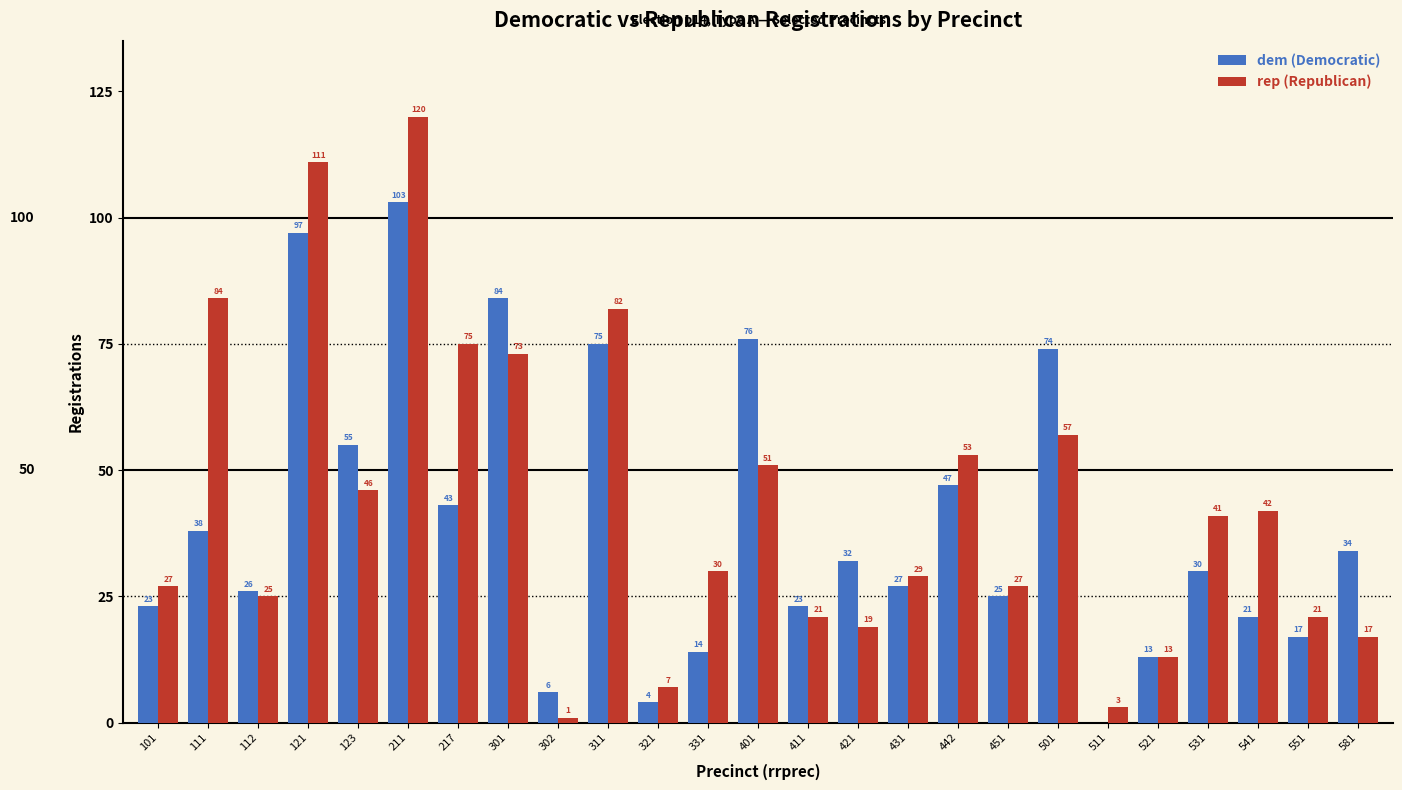

What is the total value across all series at 551?

38